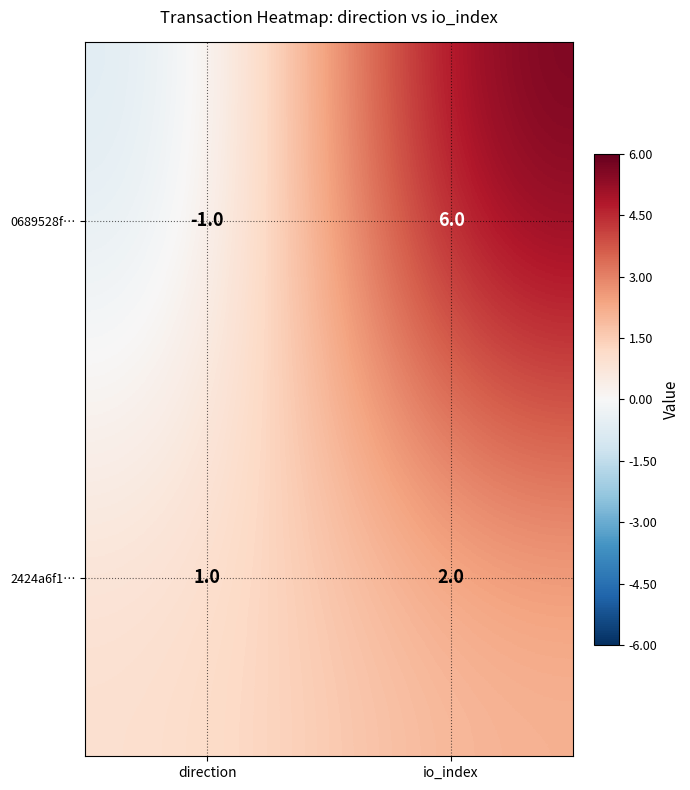

At which category does the chart reach its peak across all series?

io_index